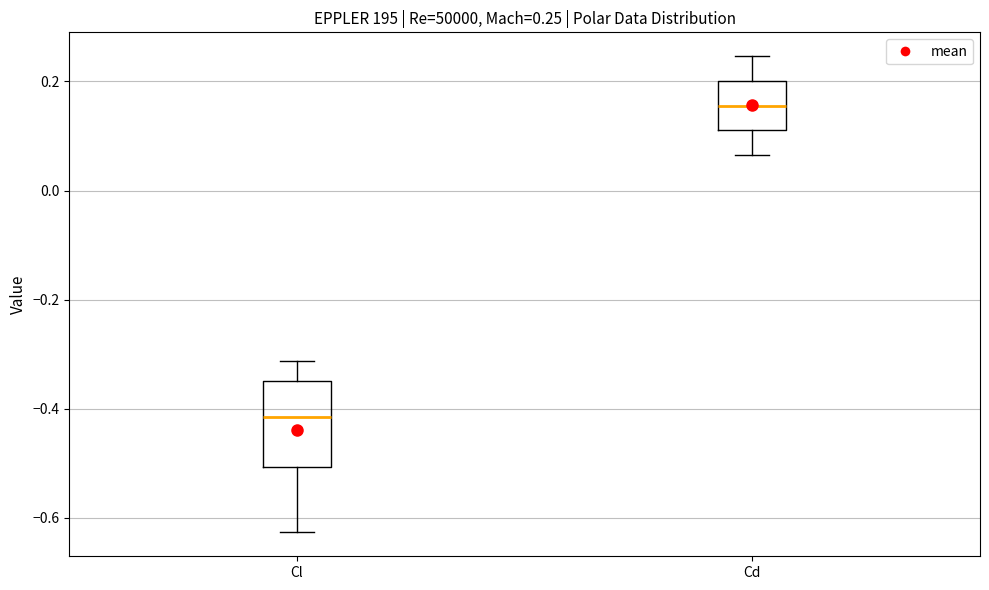

Which box's median line is the highest?

Cd